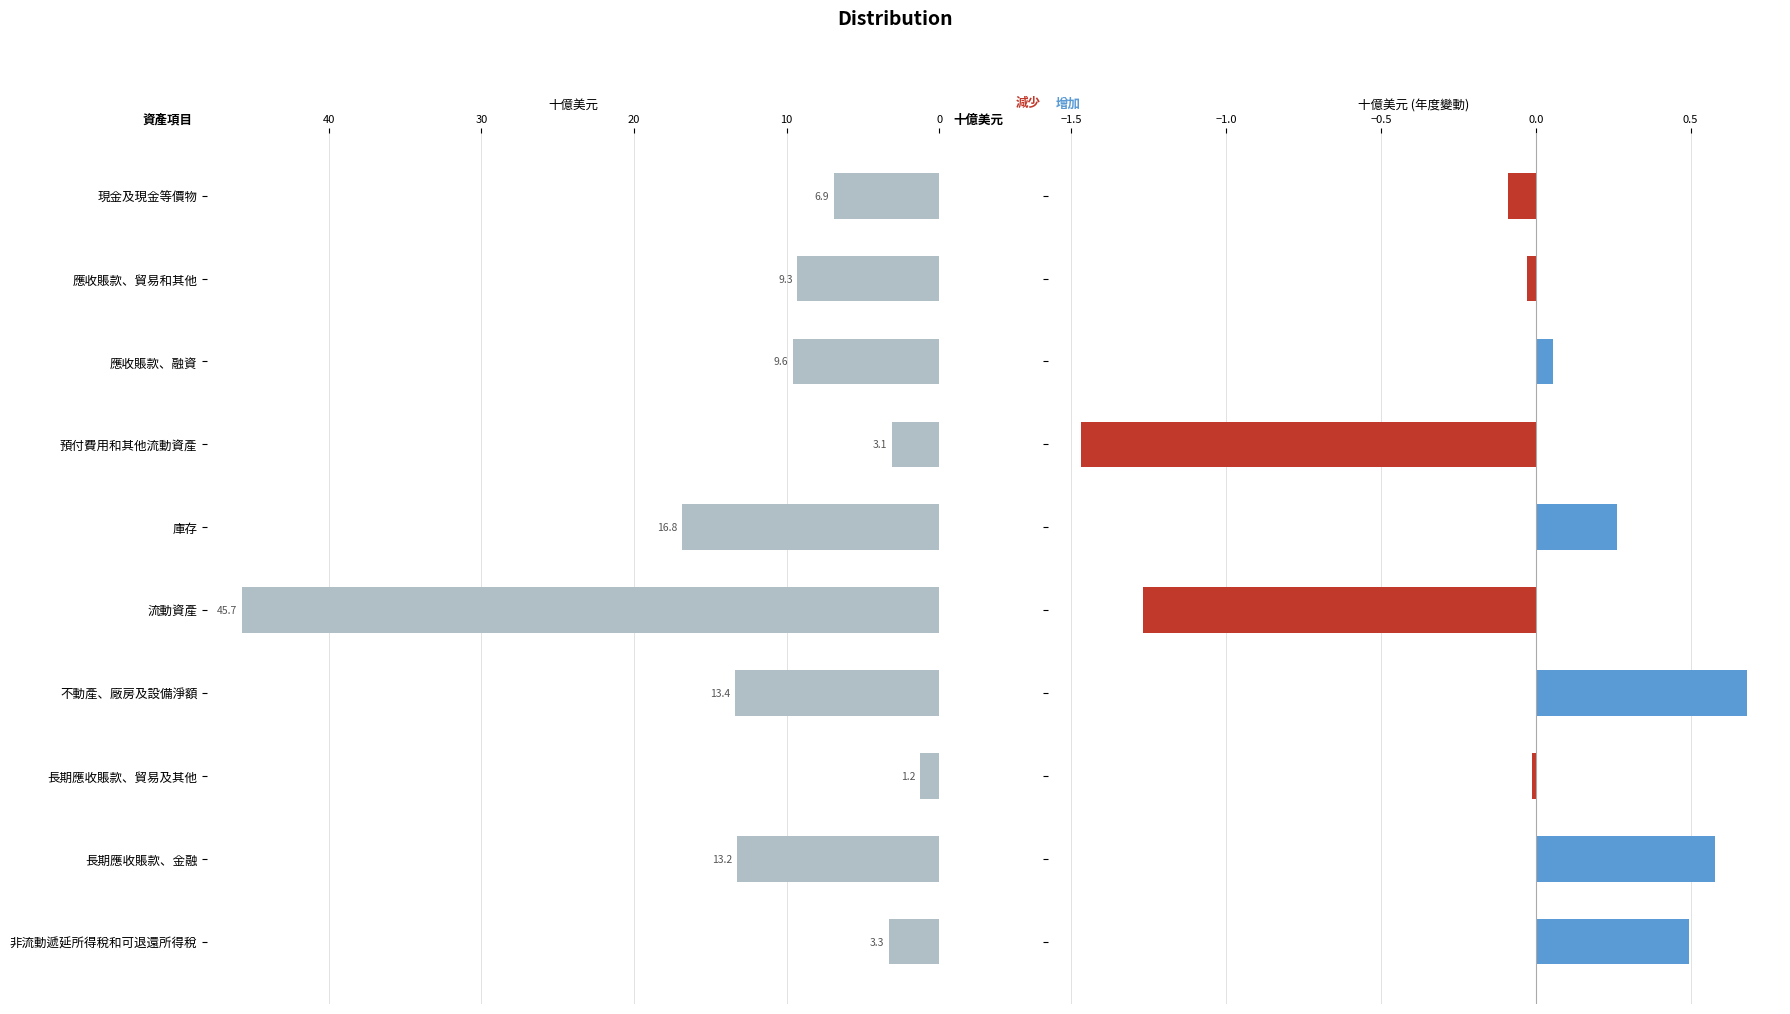

Reading left to right, transcribe all the data shown in this chart.

2024-12-31 資產值 (十億): 6.9	9.3	9.6	3.1	16.8	45.7	13.4	1.2	13.2	3.3
減少 (YoY): -0.1	-0.0	0.0	-1.5	0.0	-1.3	0.0	-0.0	0.0	0.0
增加 (YoY): 0.0	0.0	0.1	0.0	0.3	0.0	0.7	0.0	0.6	0.5